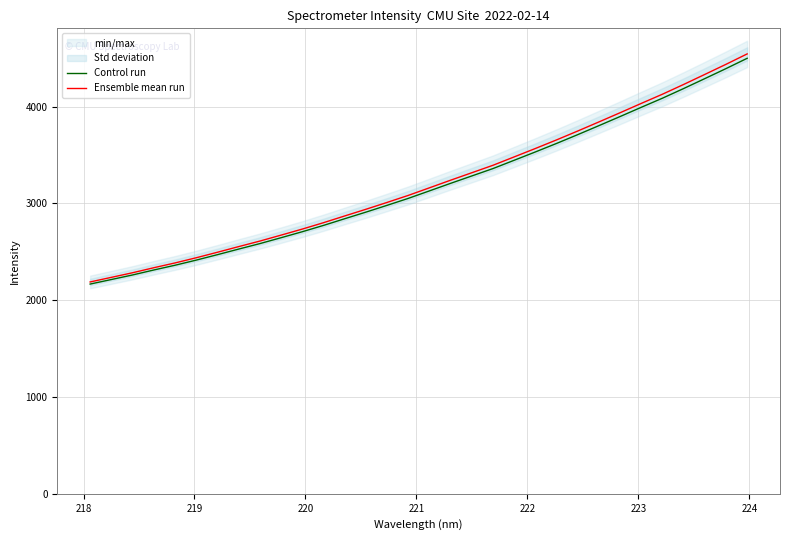

What is the highest value of the Ensemble mean run series?

4544.0